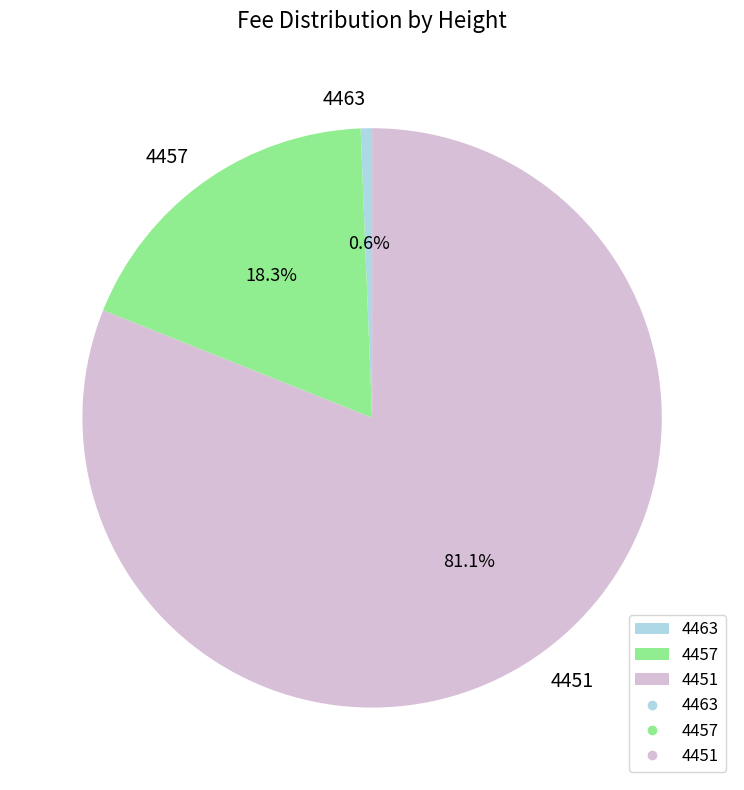

To the nearest percent, what percentage of the pie is 4463?

1%